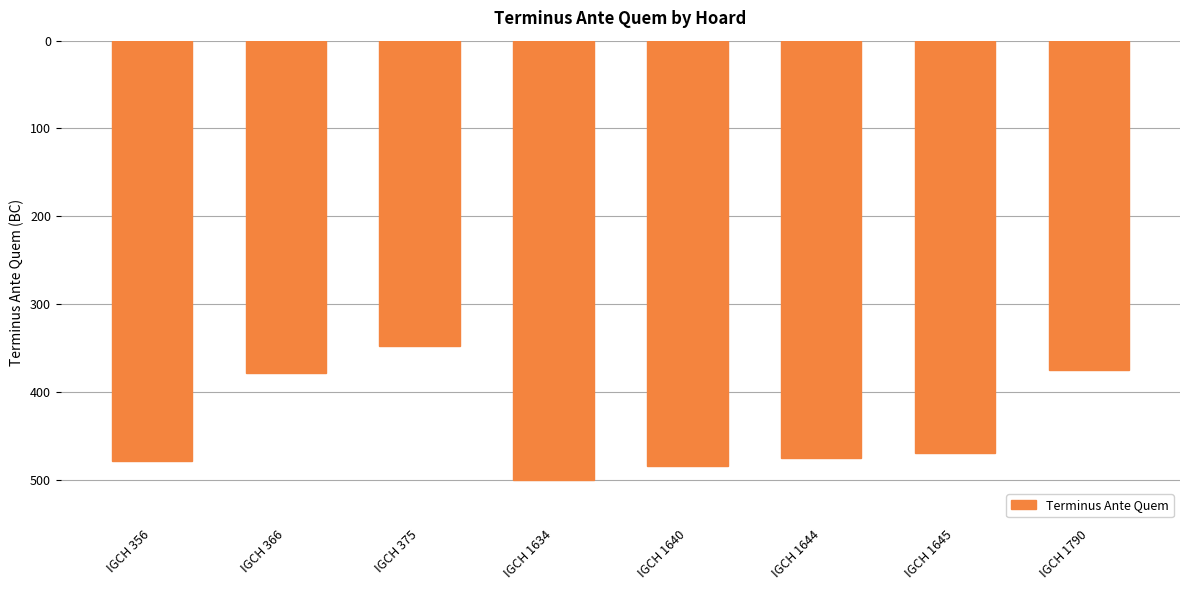

Reading right to left, what are all the values shown in this chart?

-375	-470	-475	-485	-500	-348	-379	-479